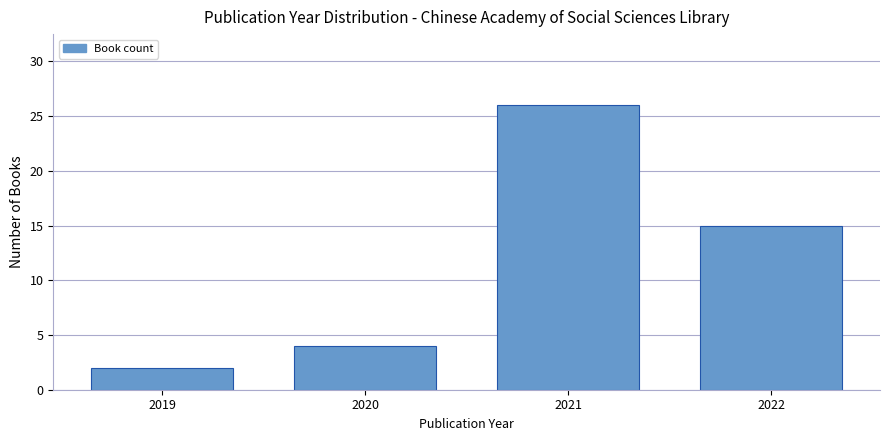

Reading left to right, what are all the values shown in this chart?

2	4	26	15